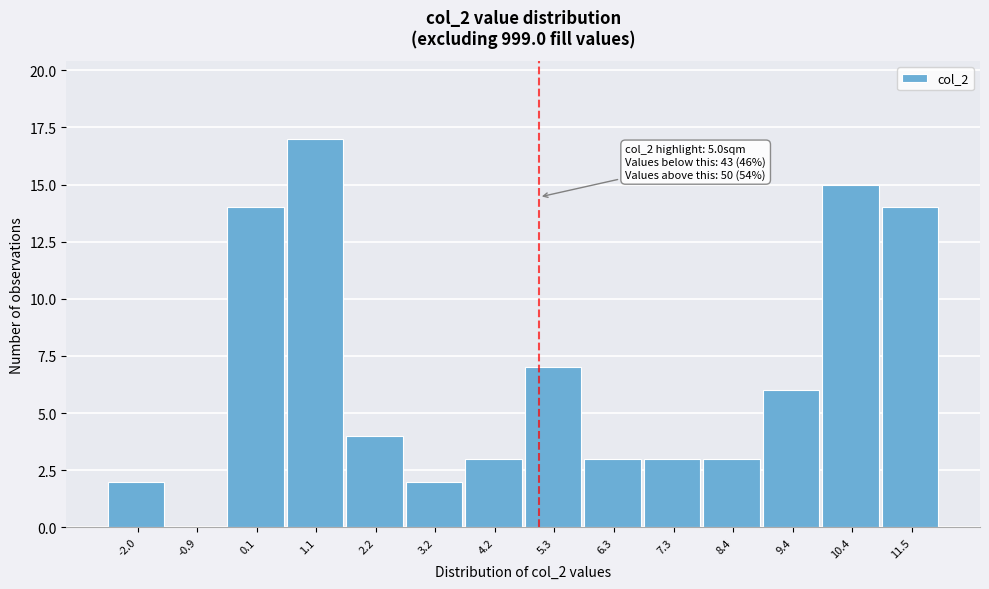

Over which range of the x-axis is the bar tallest?

0.6 to 1.6